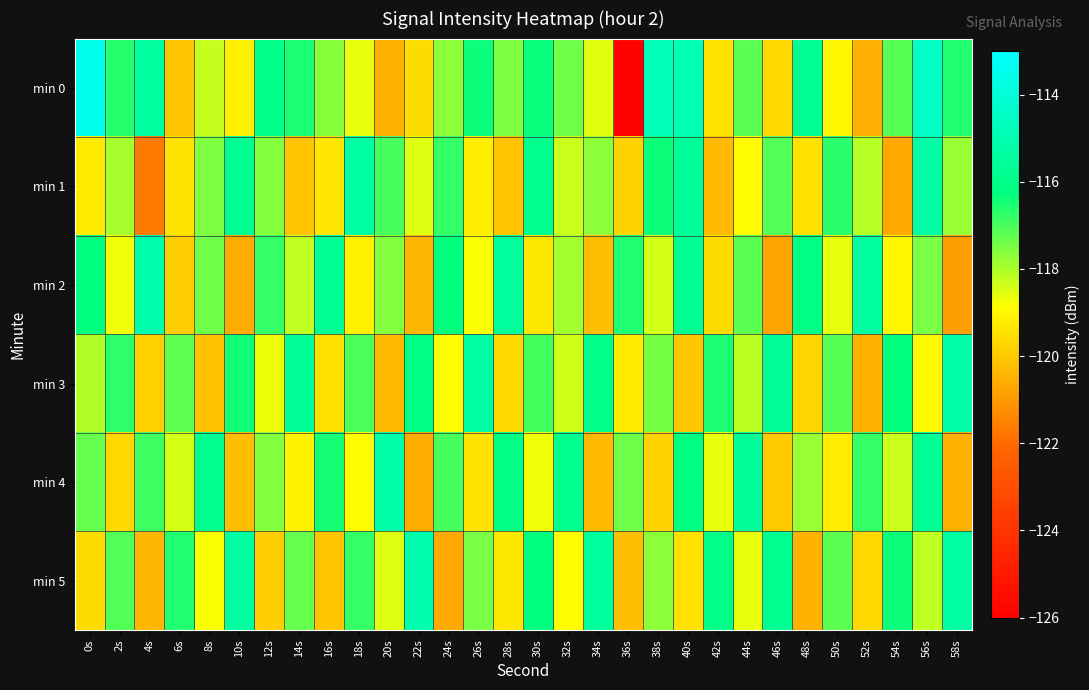

Count the number of categories in the chart.

30